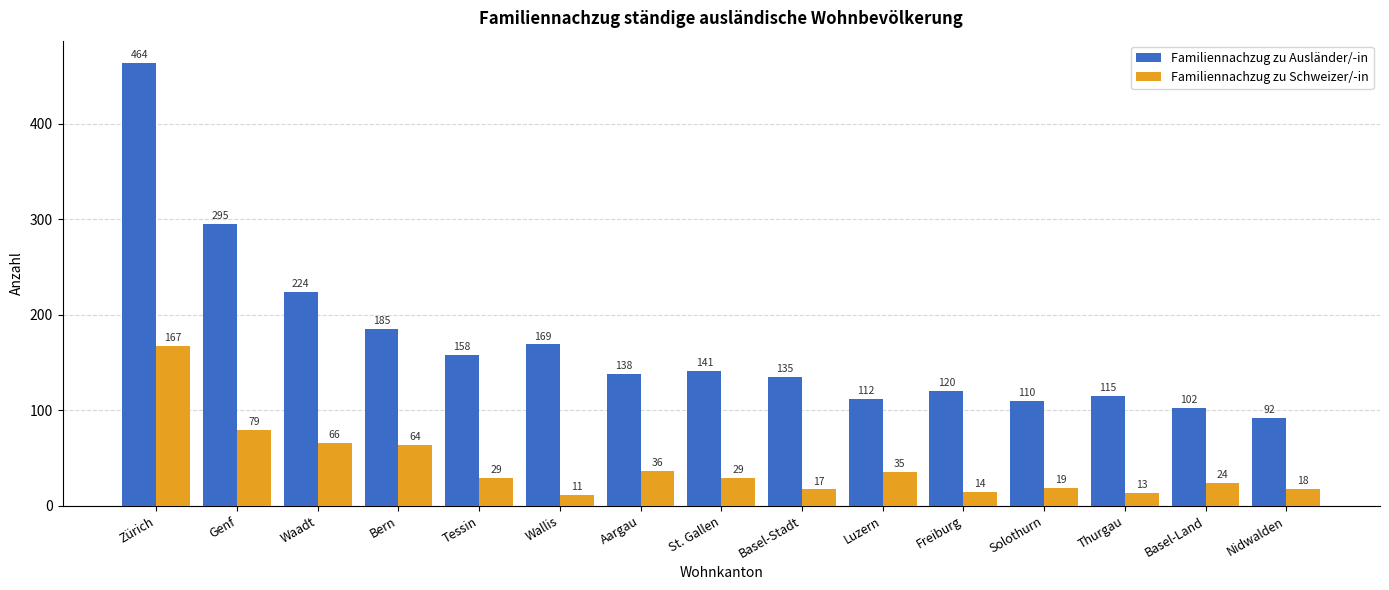

Where is Familiennachzug zu Ausländer/-in nearest to the value 278?

Genf